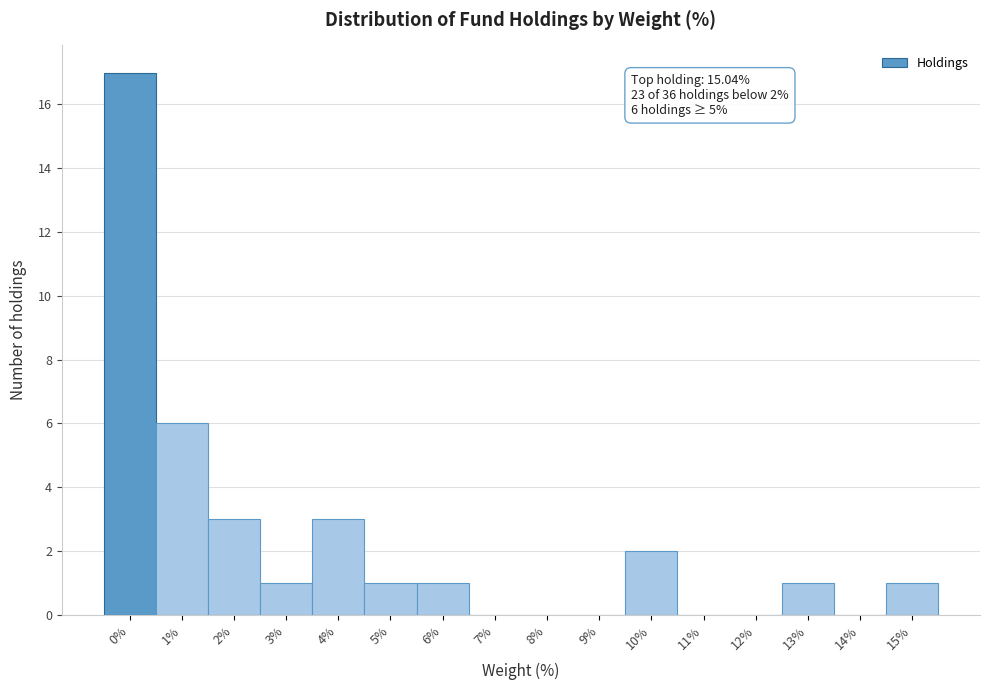

Reading right to left, transcribe all the data shown in this chart.

15%=1	14%=0	13%=1	12%=0	11%=0	10%=2	9%=0	8%=0	7%=0	6%=1	5%=1	4%=3	3%=1	2%=3	1%=6	0%=17